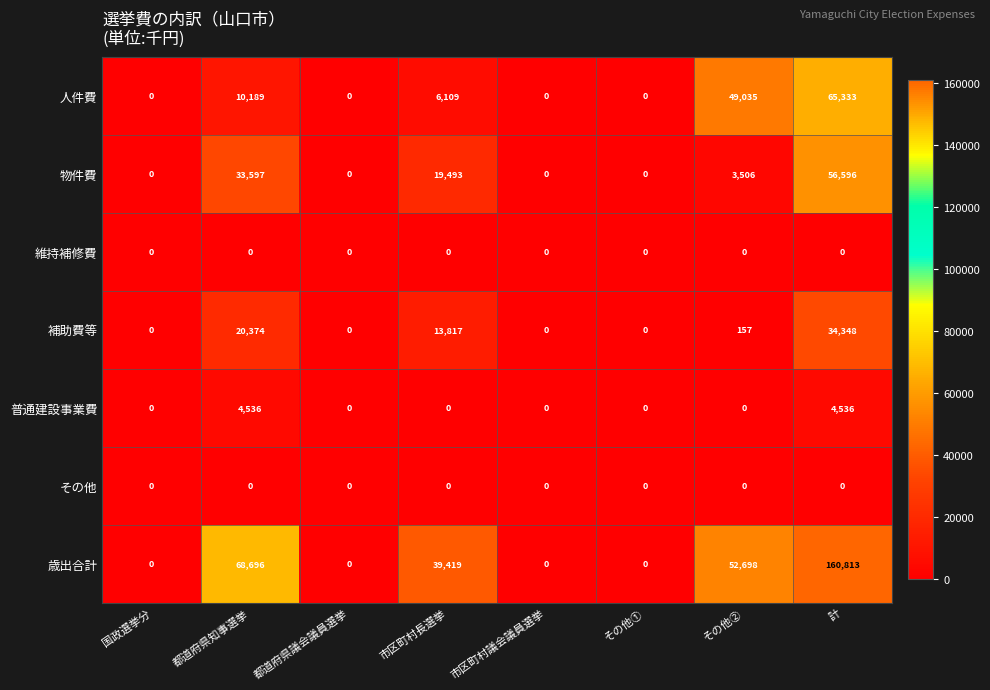

True or false: 補助費等 has a value of 5418 at 市区町村長選挙.

False